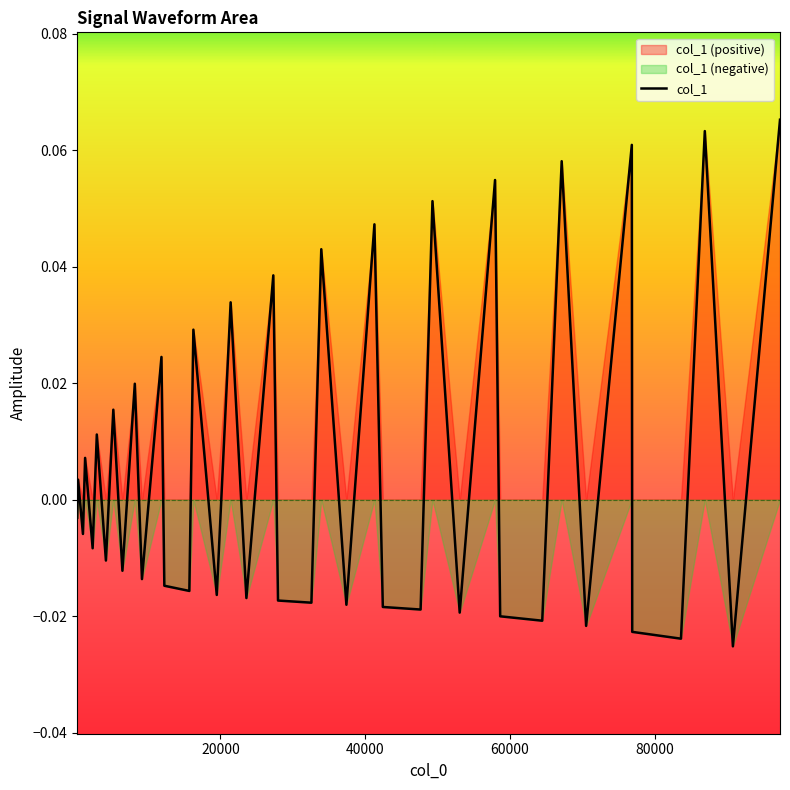

The value at 8 is -0.0. True or false?

False